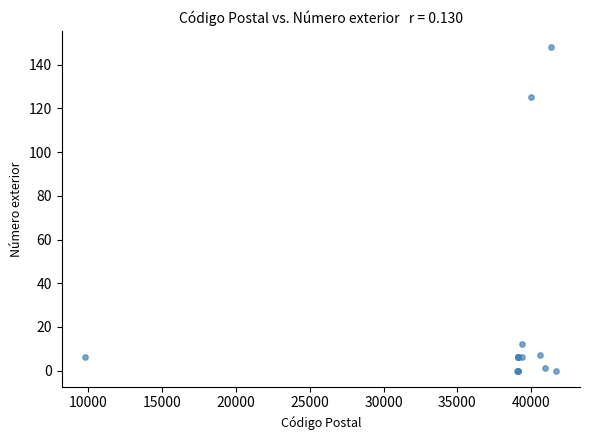

What Y value in the scatter plot is closest to 74?

125